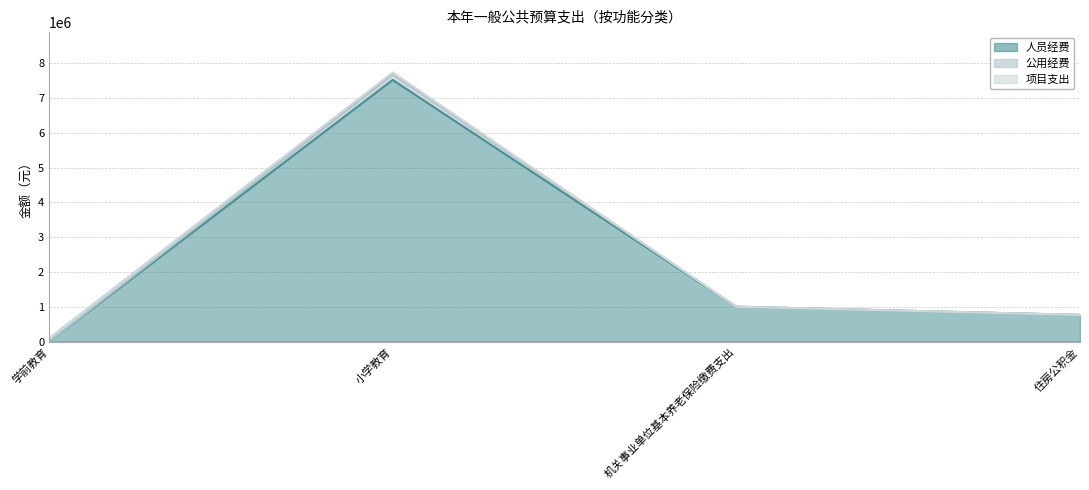

True or false: 人员经费 and 公用经费 intersect in this chart.

False